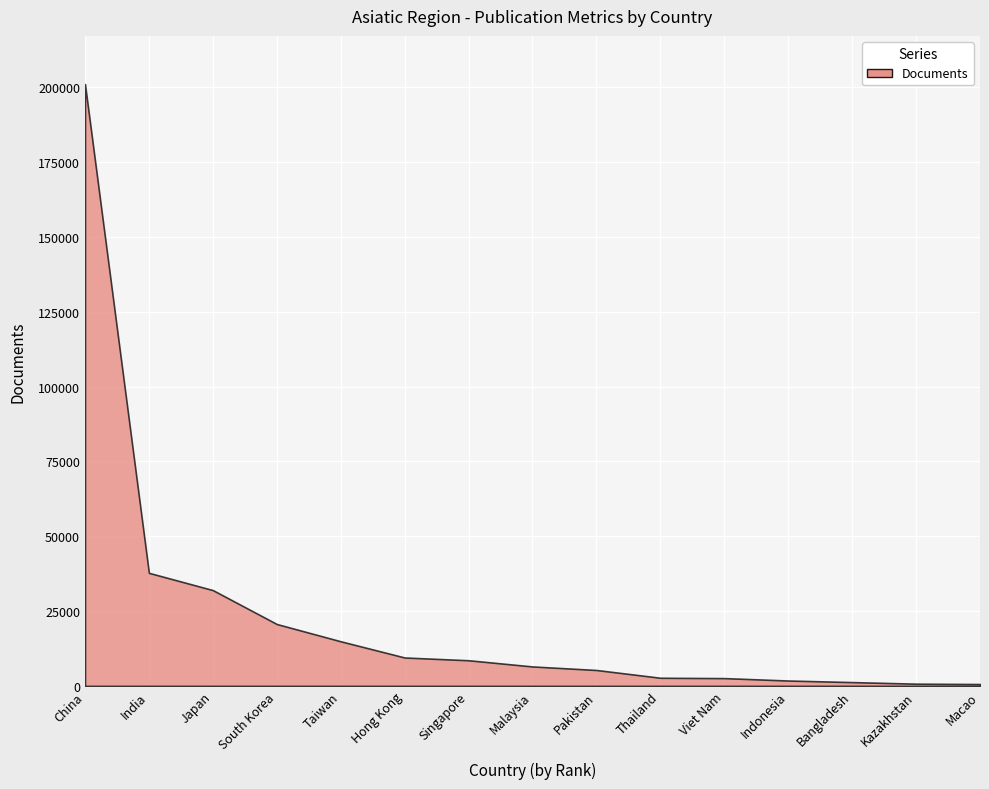

What is the label of the 7th point from the right?

Pakistan